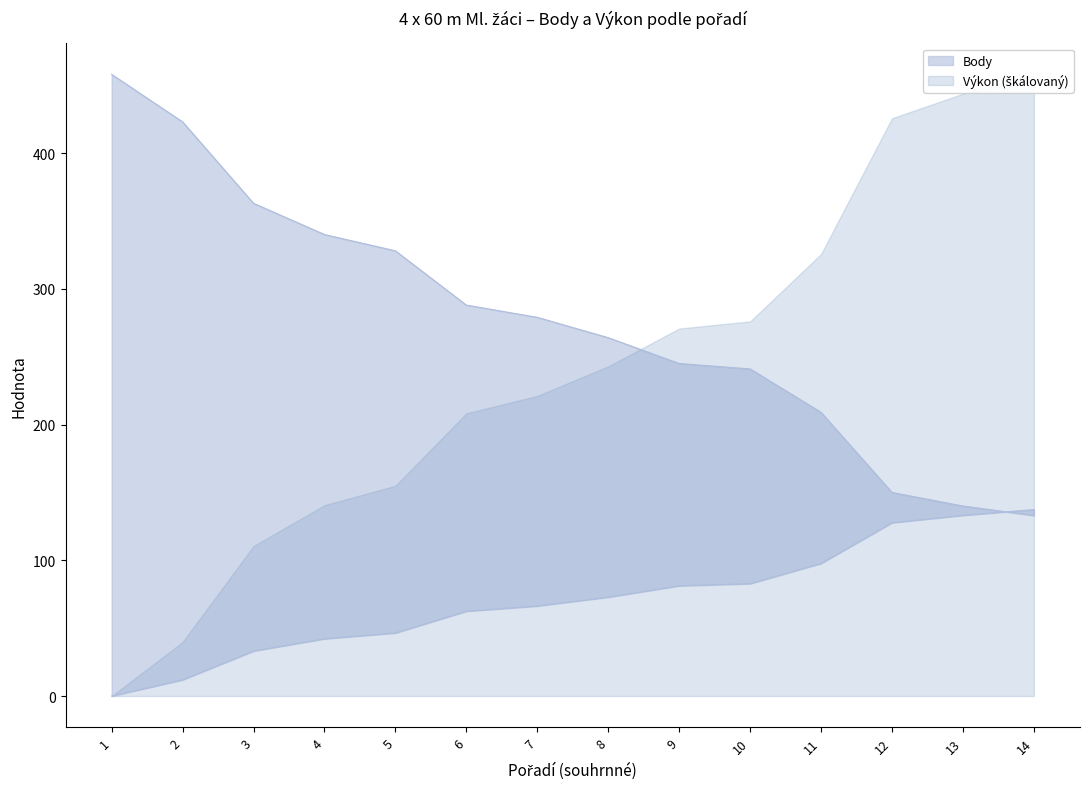

True or false: Výkon has more than 1 interior local peaks.

False